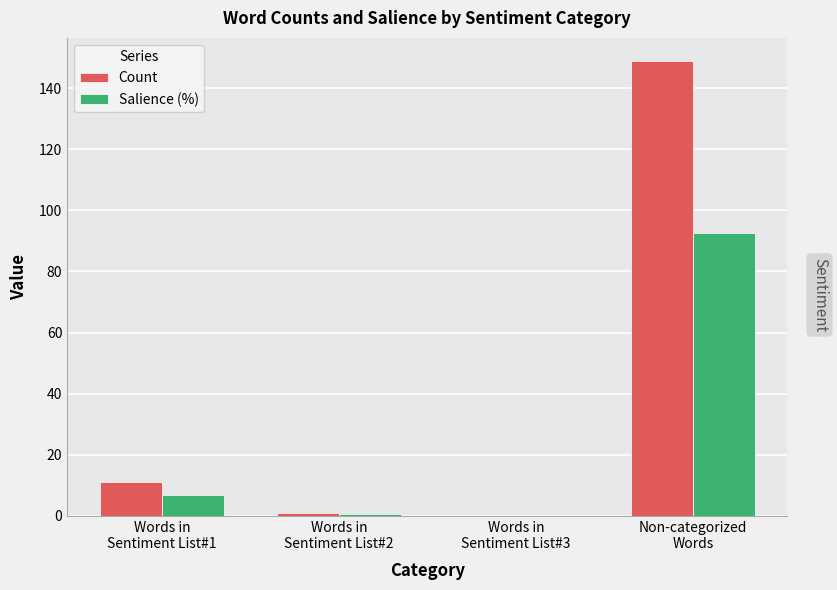

True or false: Count has a value of 11.0 at Words in
Sentiment List#1.

True